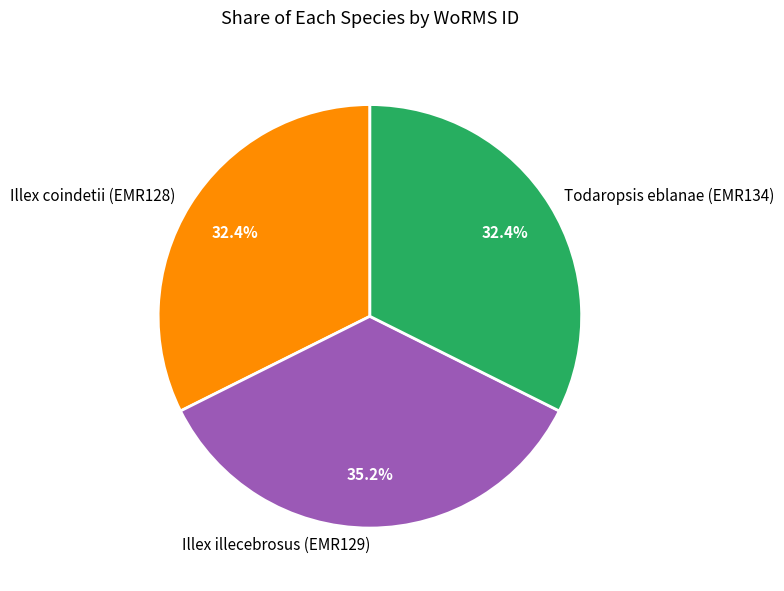

To the nearest percent, what percentage of the pie is Illex coindetii (EMR128)?

32%